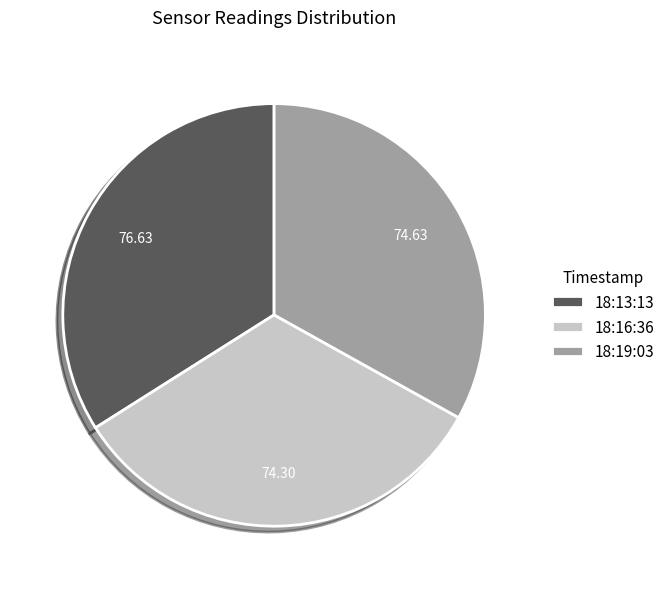

Which has a higher value, 18:19:03 or 18:13:13?

18:13:13